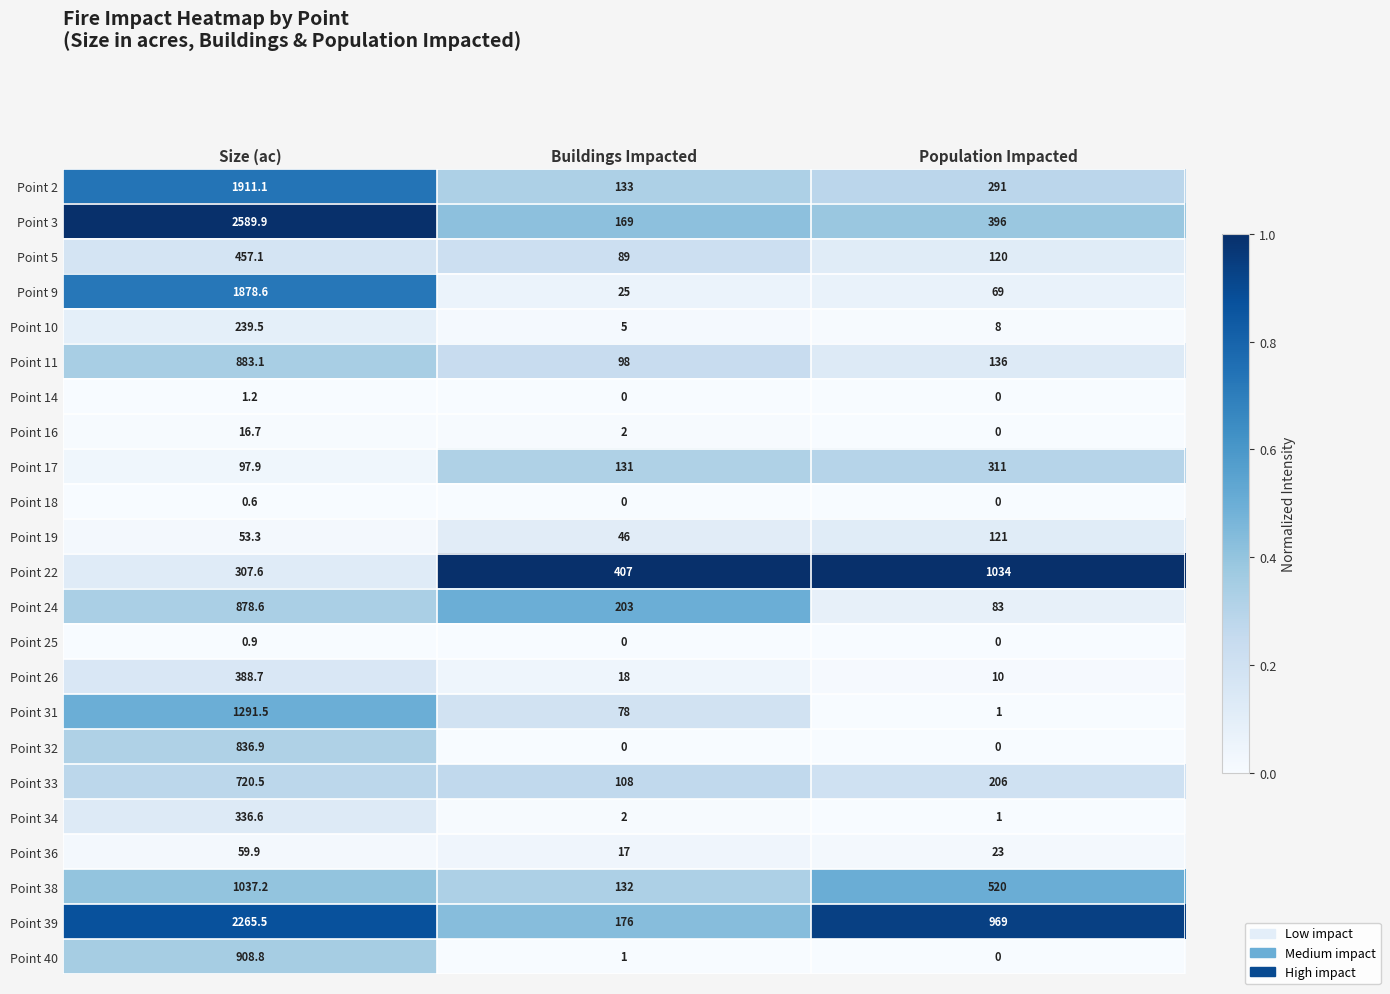

At how many categories does at least one series exceed 0?

3